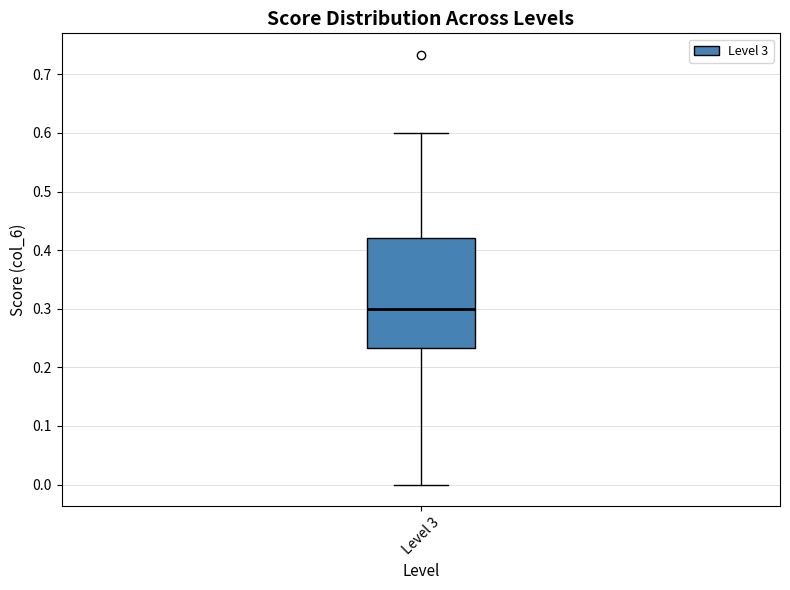

Read this box plot against the y-axis: the position of the median line, the range covered by the box, and the ends of both whiskers. The values are not printed on the chart, so give them approximately, as read against the axis.

median 0.30, box 0.23 to 0.42, whiskers 0.00 to 0.60